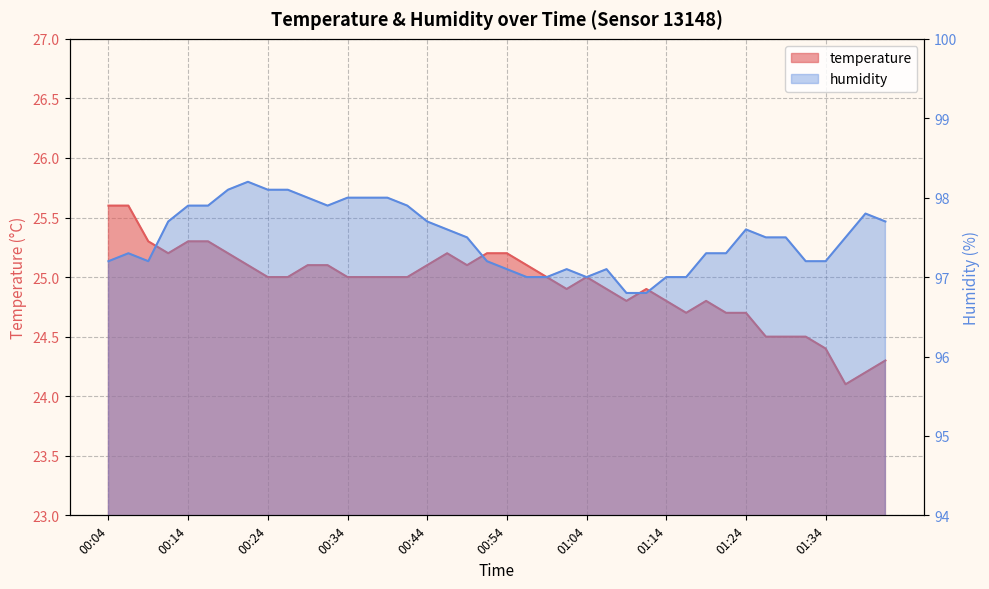

At 01:24, list the series in order from smallest to largest.

temperature, humidity